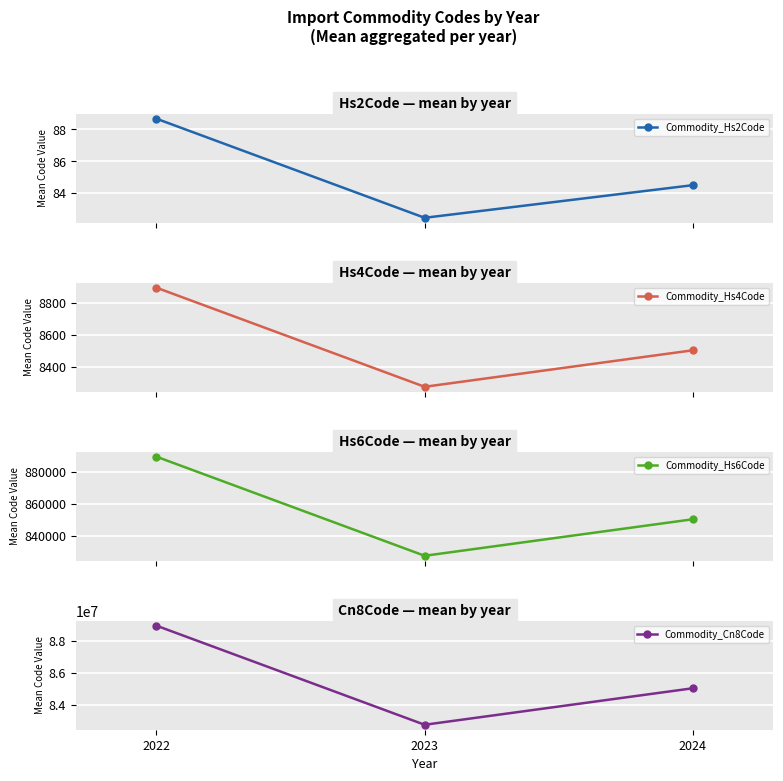

What is the greatest value displayed?

88971729.7